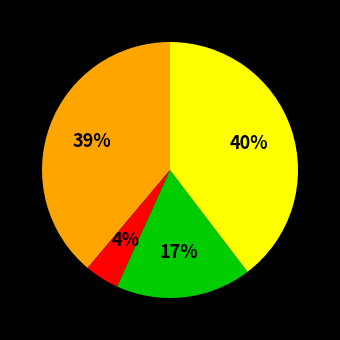

To the nearest percent, what is the average slice percentage?

25%